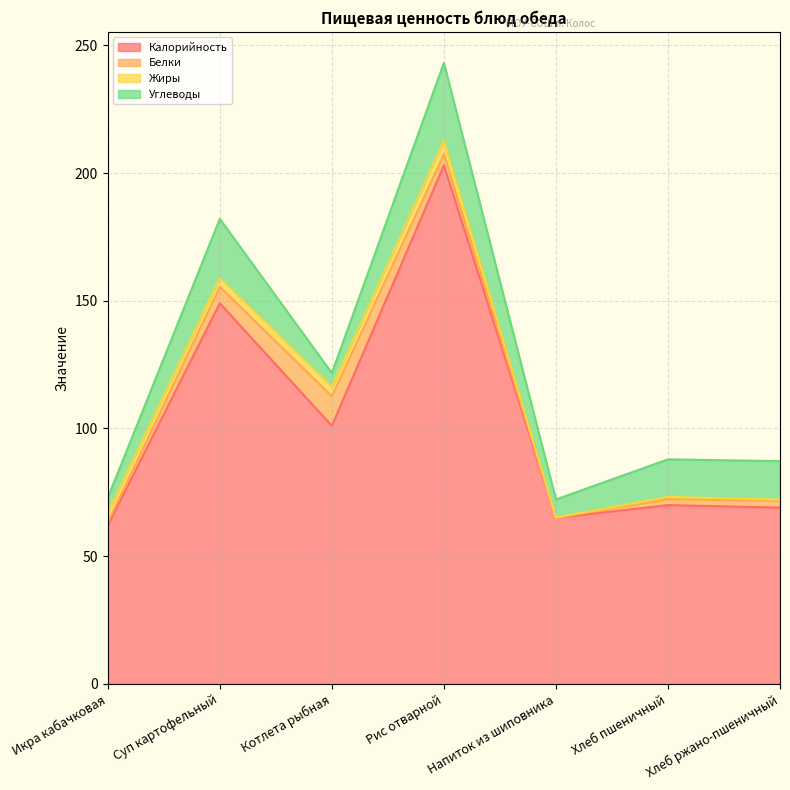

True or false: Жиры and Калорийность cross at least once.

False